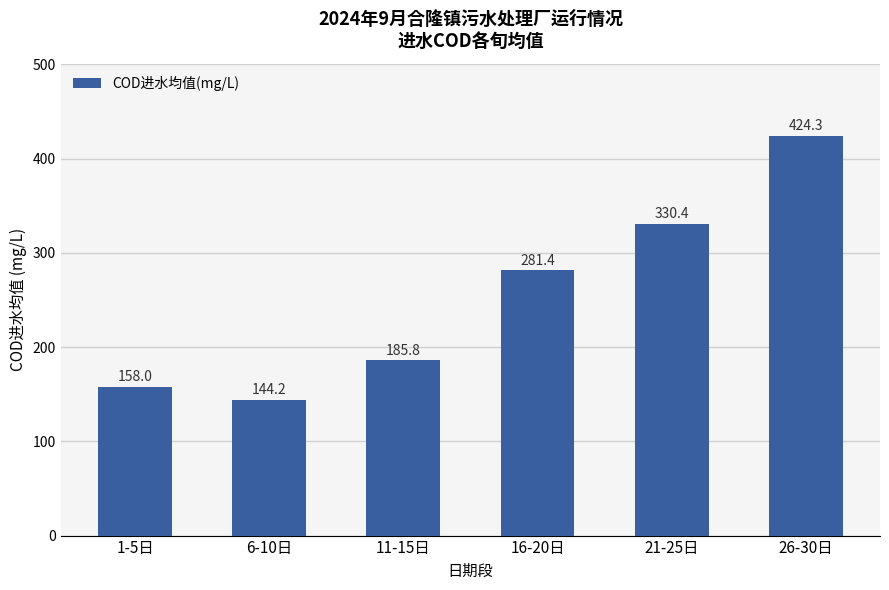

What position from the left is 11-15日?

3